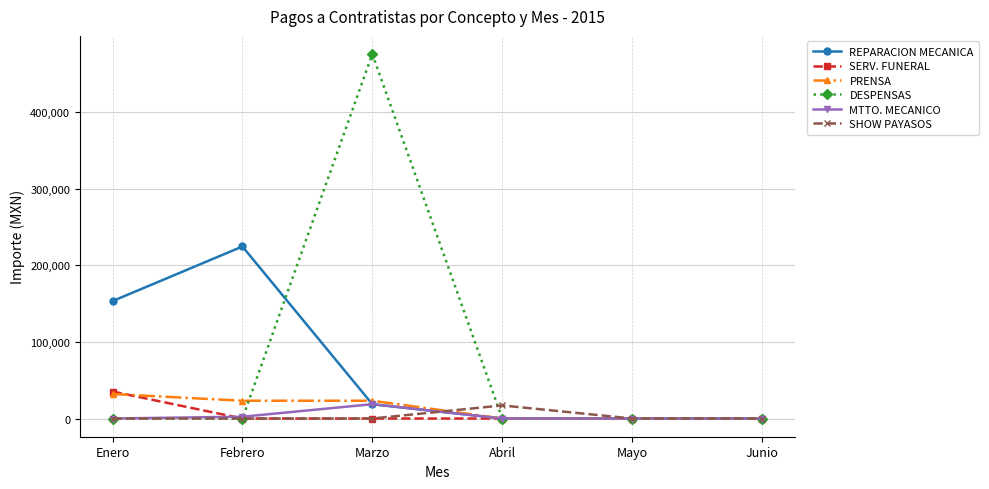

What is the label of the 3rd point from the left?

Marzo